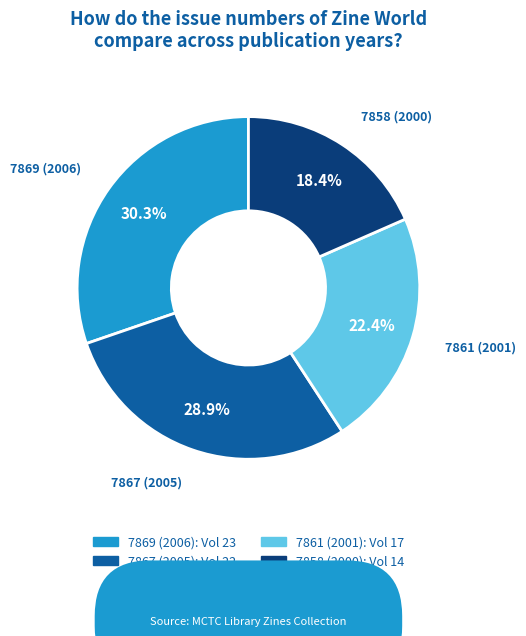

Rank the categories by value from lowest to highest.

7858 (2000), 7861 (2001), 7867 (2005), 7869 (2006)